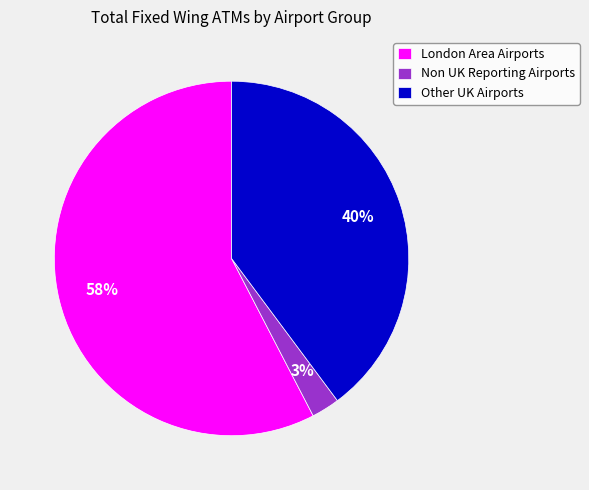

Is the sum of London Area Airports and Other UK Airports greater than half?

Yes